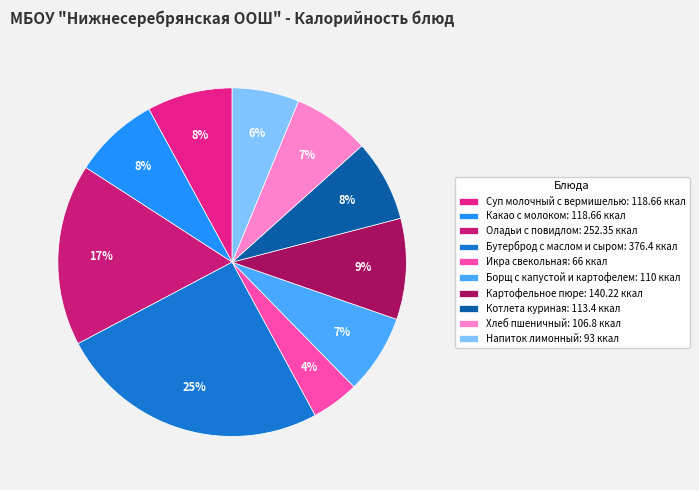

Which slice is the smallest?

Икра свекольная